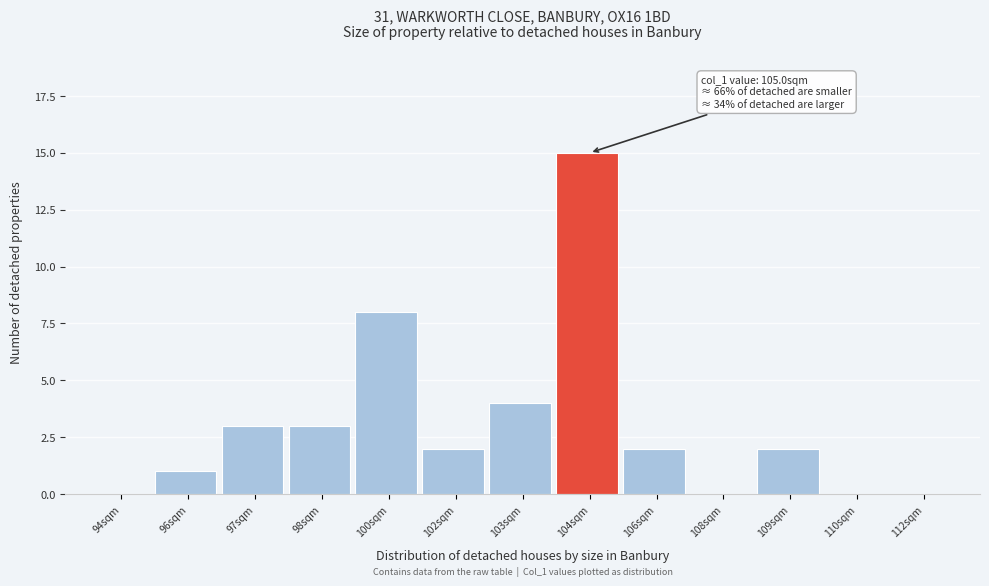

Reading left to right, list all the values displayed in this chart.

94sqm=0	96sqm=1	97sqm=3	98sqm=3	100sqm=8	102sqm=2	103sqm=4	104sqm=15	106sqm=2	108sqm=0	109sqm=2	110sqm=0	112sqm=0